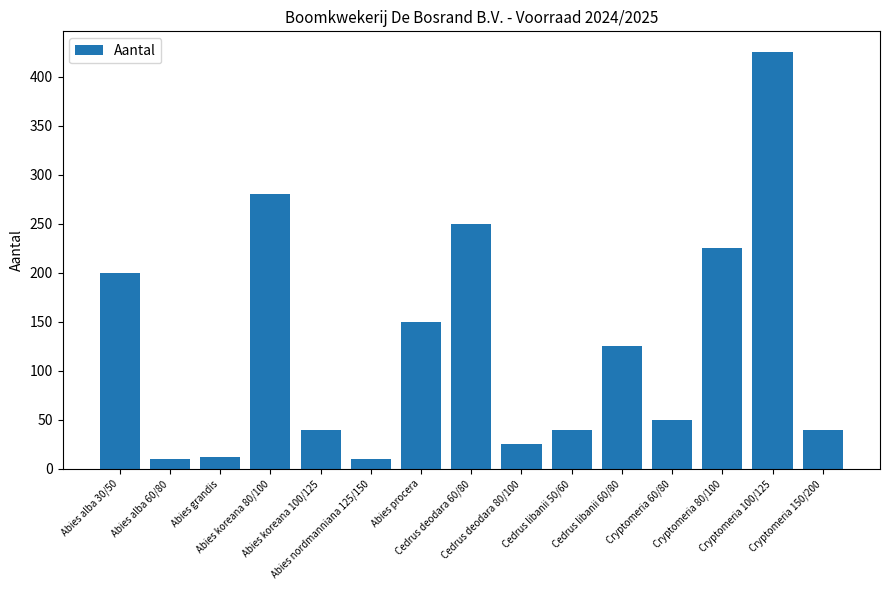

At which label is the value closest to 217?

Cryptomeria 80/100